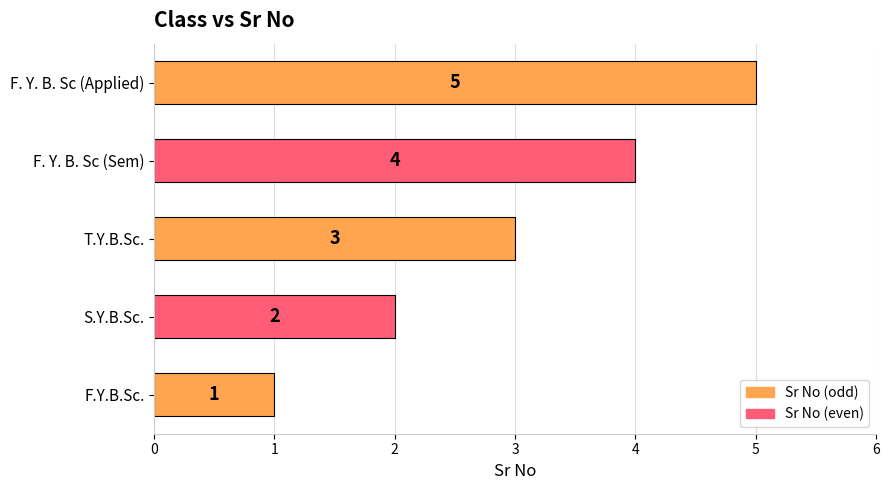

Which label corresponds to the largest value in the chart?

F. Y. B. Sc (Applied)